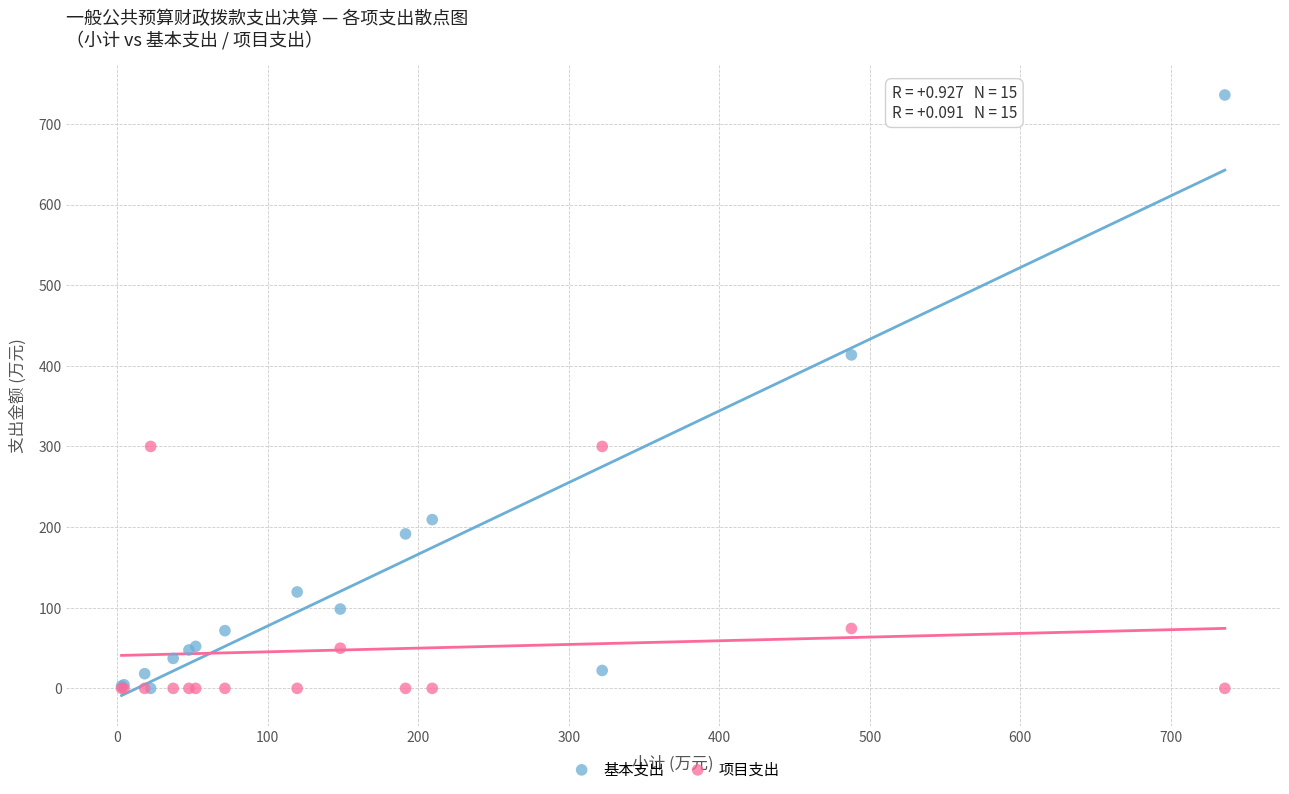

In the 基本支出 series, what Y value is closest to 367?

413.5